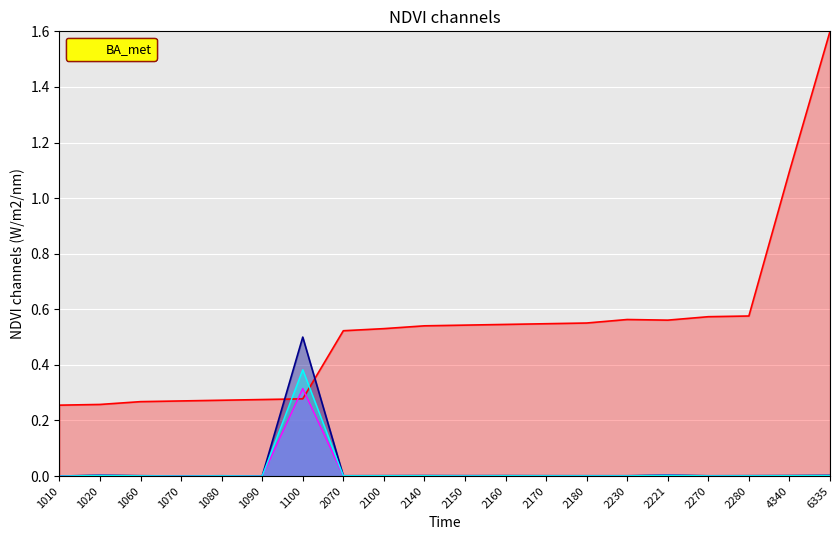

What is the difference between the highest and lowest values at 2170?

0.5